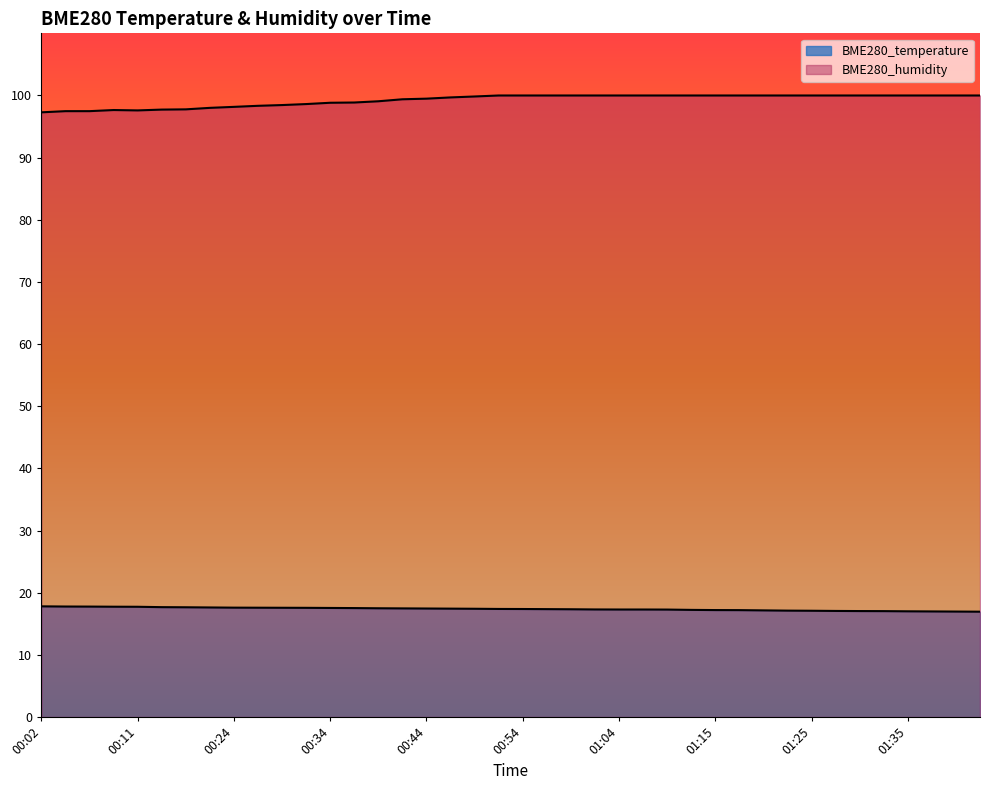

Reading right to left, what are all the values shown in this chart?

BME280_temperature: 01:43=16.9	01:40=17.0	01:38=17.0	01:35=17.0	01:33=17.0	01:30=17.1	01:27=17.1	01:25=17.1	01:23=17.1	01:20=17.2	01:17=17.2	01:15=17.2	01:12=17.2	01:09=17.3	01:07=17.3	01:04=17.3	01:02=17.3	00:59=17.3	00:57=17.4	00:54=17.4	00:52=17.4	00:49=17.4	00:47=17.4	00:44=17.5	00:42=17.5	00:39=17.5	00:37=17.5	00:34=17.6	00:32=17.6	00:29=17.6	00:27=17.6	00:24=17.6	00:22=17.6	00:19=17.7	00:17=17.7	00:11=17.7	00:09=17.8	00:06=17.8	00:04=17.8	00:02=17.8
BME280_humidity: 01:43=100.0	01:40=100.0	01:38=100.0	01:35=100.0	01:33=100.0	01:30=100.0	01:27=100.0	01:25=100.0	01:23=100.0	01:20=100.0	01:17=100.0	01:15=100.0	01:12=100.0	01:09=100.0	01:07=100.0	01:04=100.0	01:02=100.0	00:59=100.0	00:57=100.0	00:54=100.0	00:52=100.0	00:49=99.8	00:47=99.7	00:44=99.5	00:42=99.4	00:39=99.1	00:37=98.9	00:34=98.8	00:32=98.6	00:29=98.5	00:27=98.3	00:24=98.2	00:22=98.0	00:19=97.8	00:17=97.7	00:11=97.6	00:09=97.7	00:06=97.5	00:04=97.5	00:02=97.3